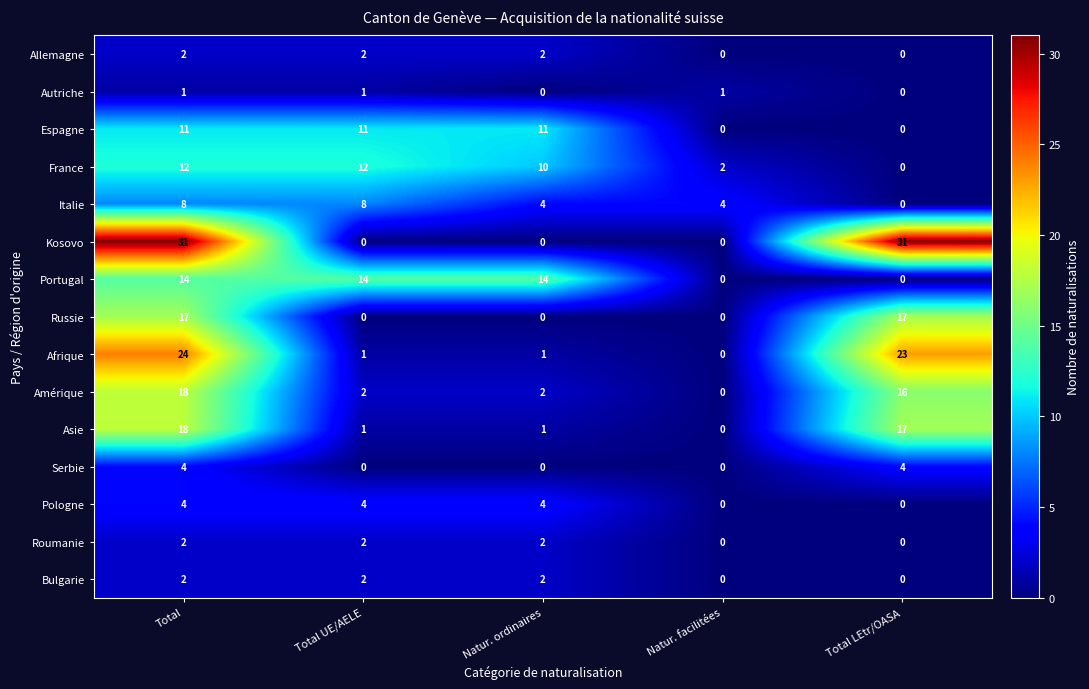

Which series has the largest total across all categories?

Kosovo